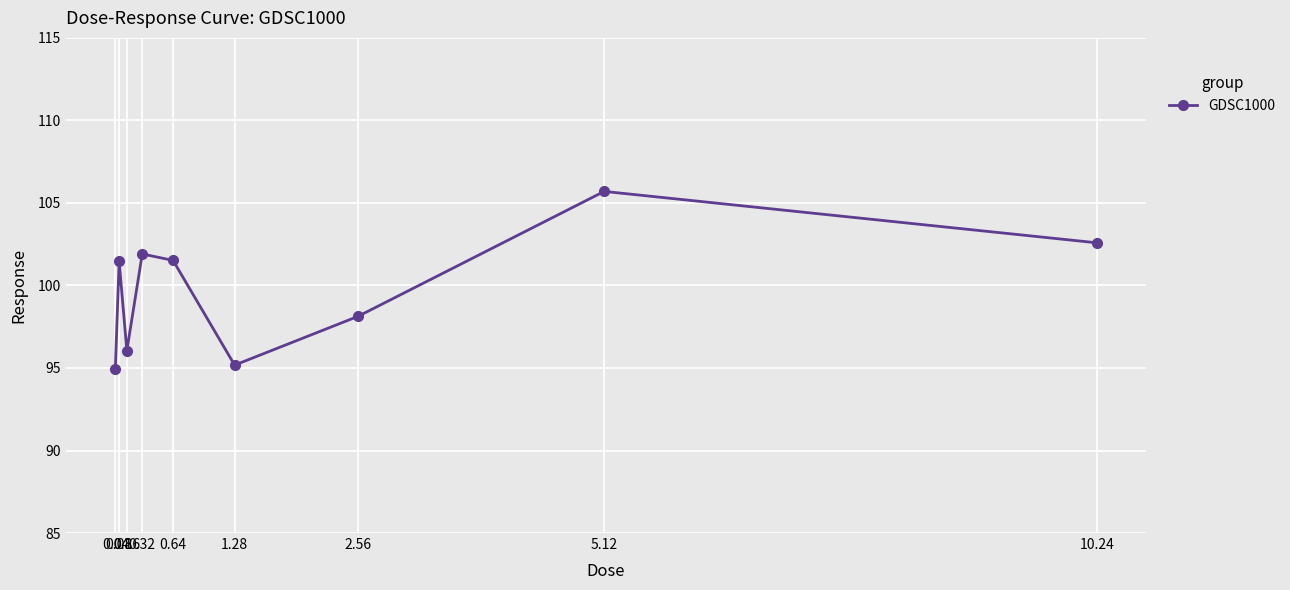

How many interior local valleys (lower than both neighbors) does the data have?

2